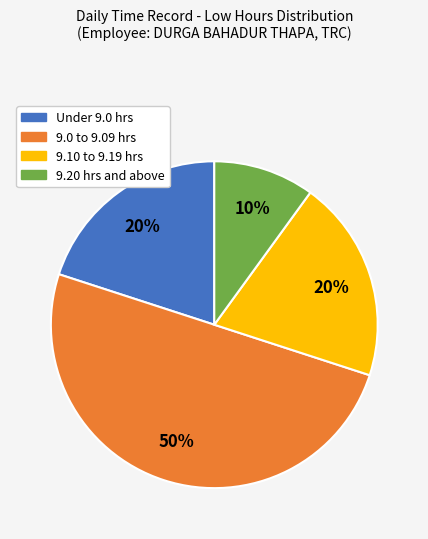

Count the number of slices in the pie.

4